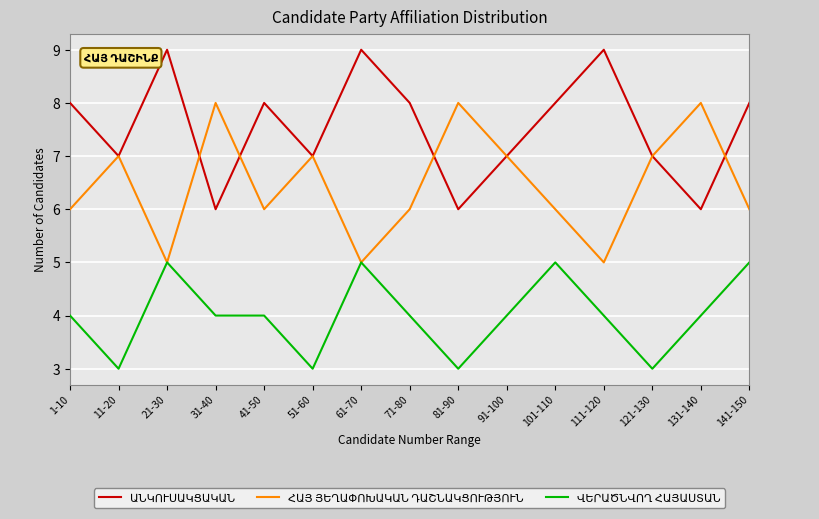

What is the total value across all series at 51-60?

17